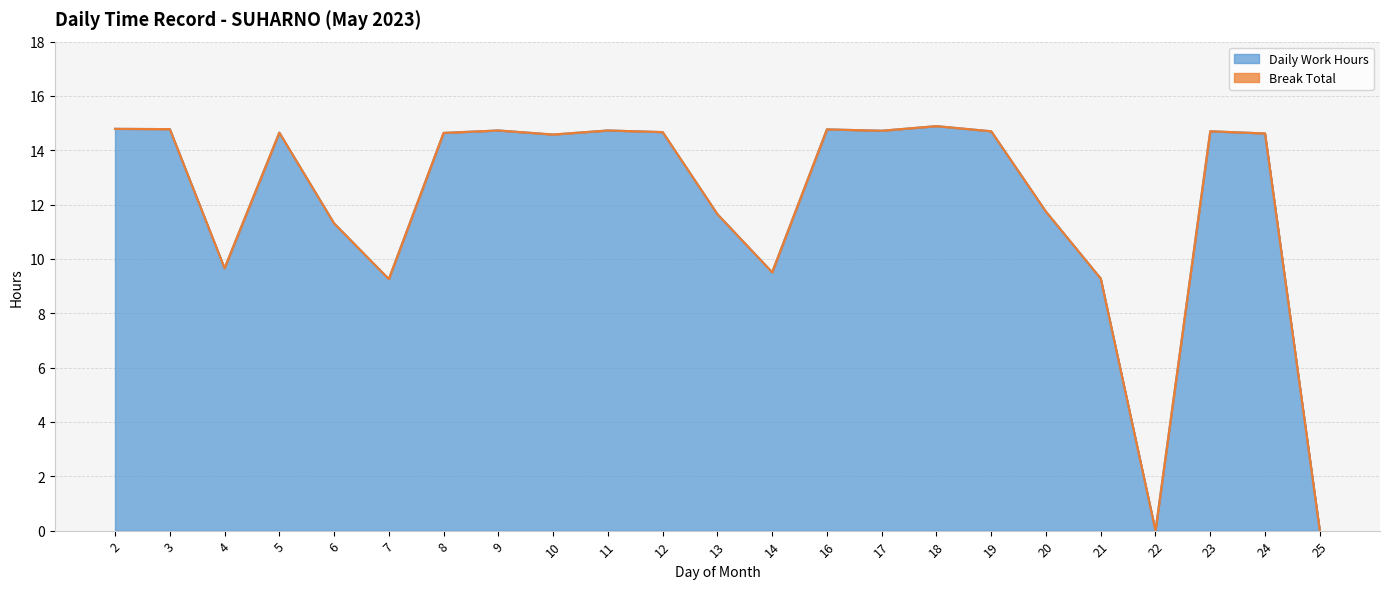

Where is the first local maximum?

5